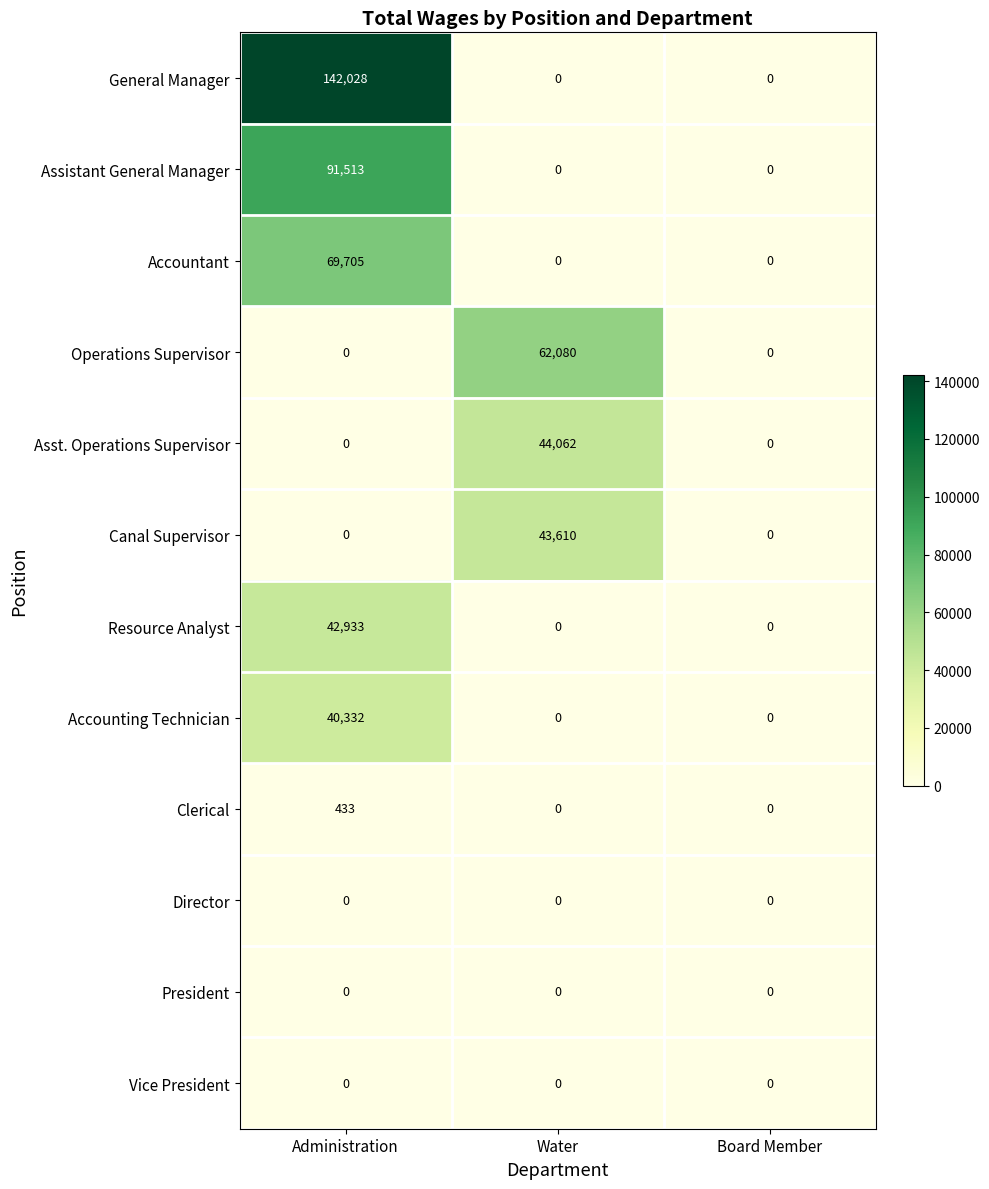

Which series has the largest total across all categories?

General Manager